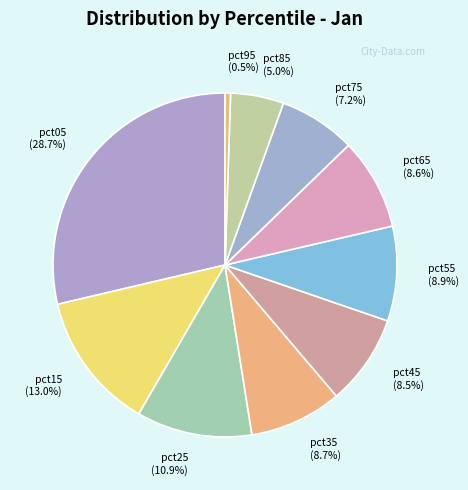

How many slices are in this pie chart?

10